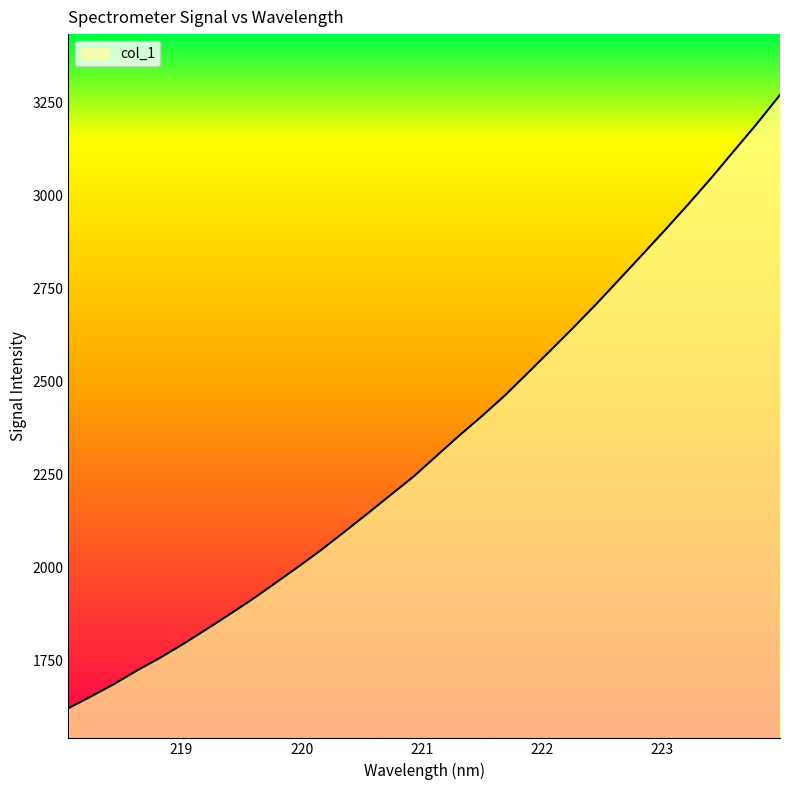

What is the greatest value displayed?

3269.1